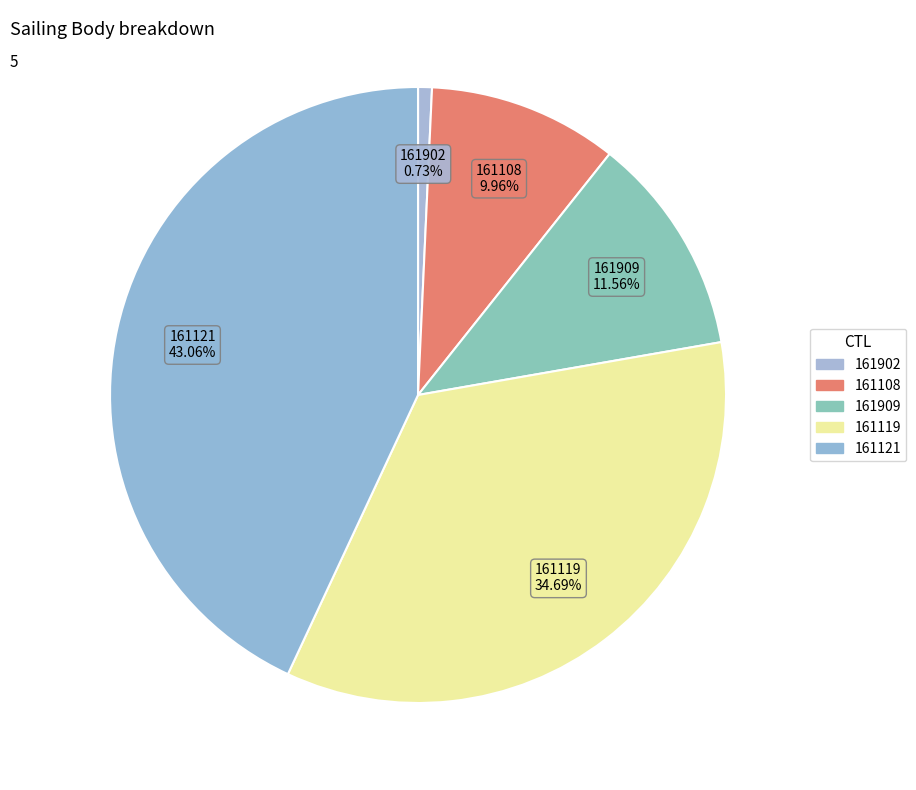

How many segments does this pie chart have?

5